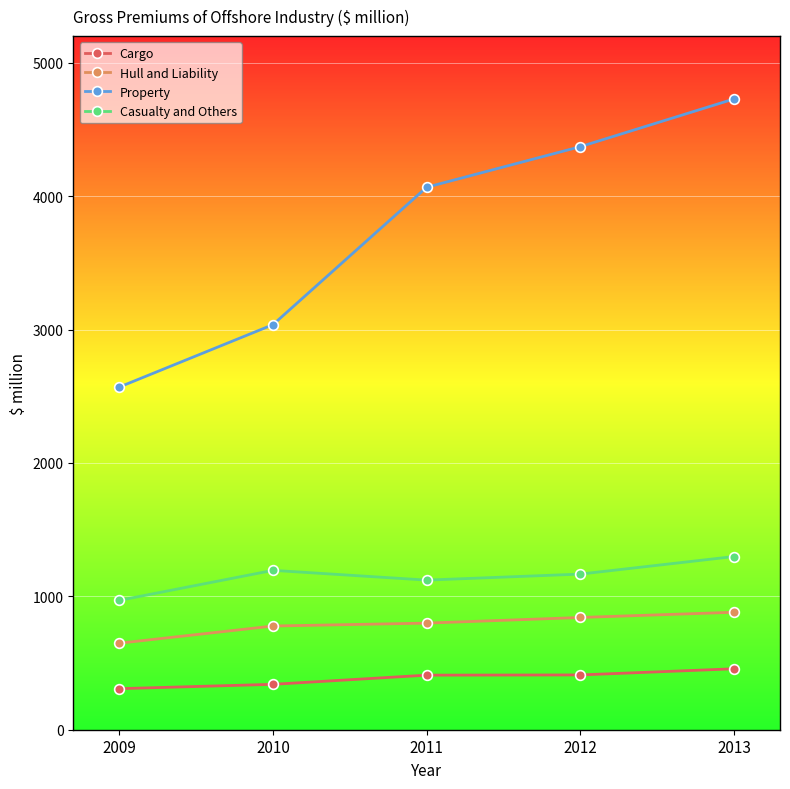

True or false: Hull and Liability and Casualty and Others intersect in this chart.

False